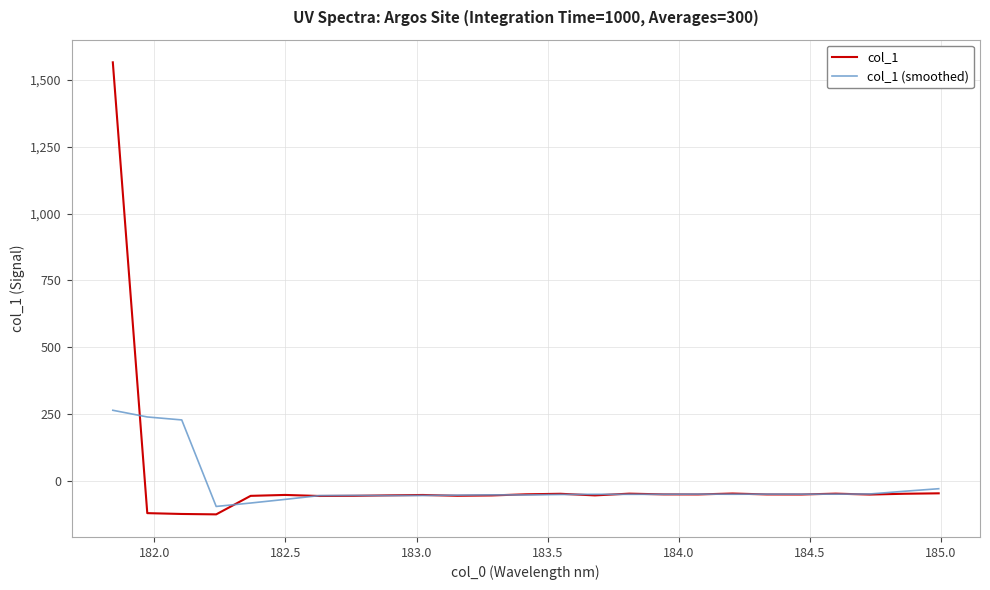

Rank the series by their maximum value, from lowest to highest.

col_1 (smoothed), col_1